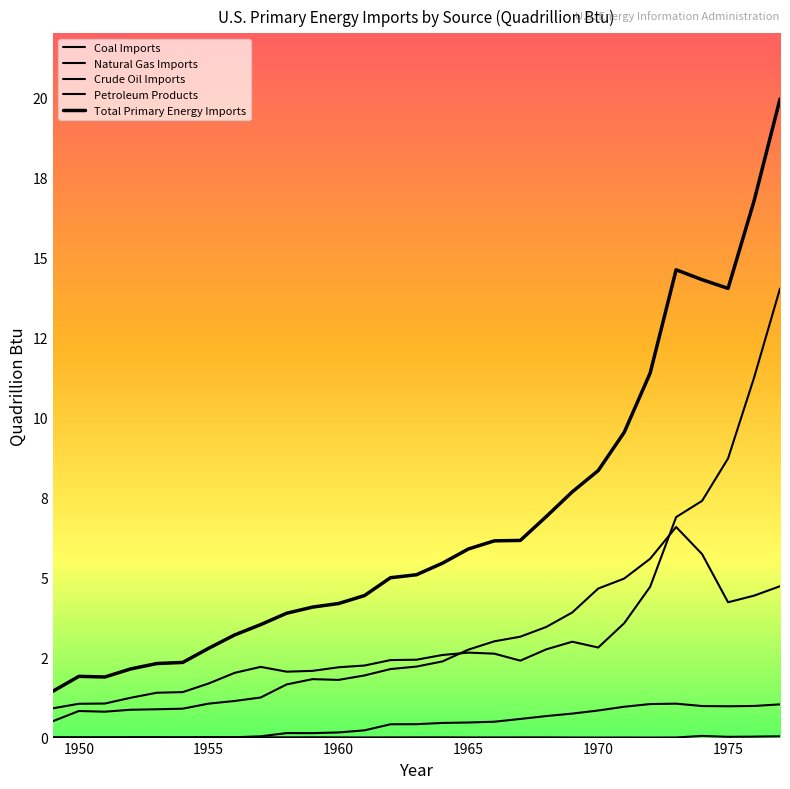

Does the chart have visible grid lines?

No